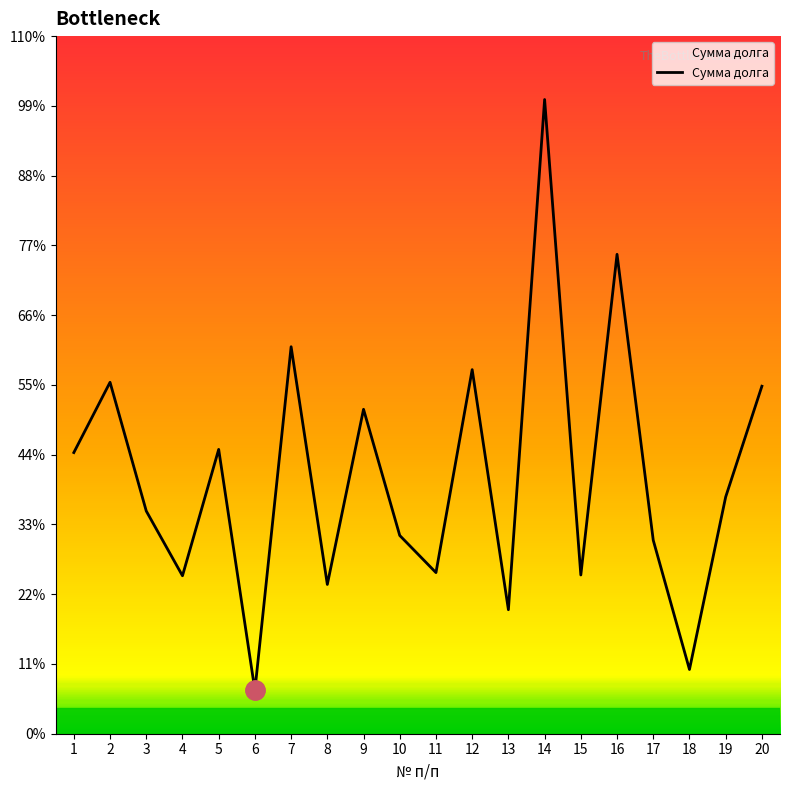

Reading left to right, transcribe all the data shown in this chart.

1388.4	1735.5	1099.8	780.0	1404.0	214.5	1911.0	737.1	1602.0	978.9	795.6	1797.9	612.3	3131.7	783.9	2367.3	955.5	317.2	1169.3	1716.0